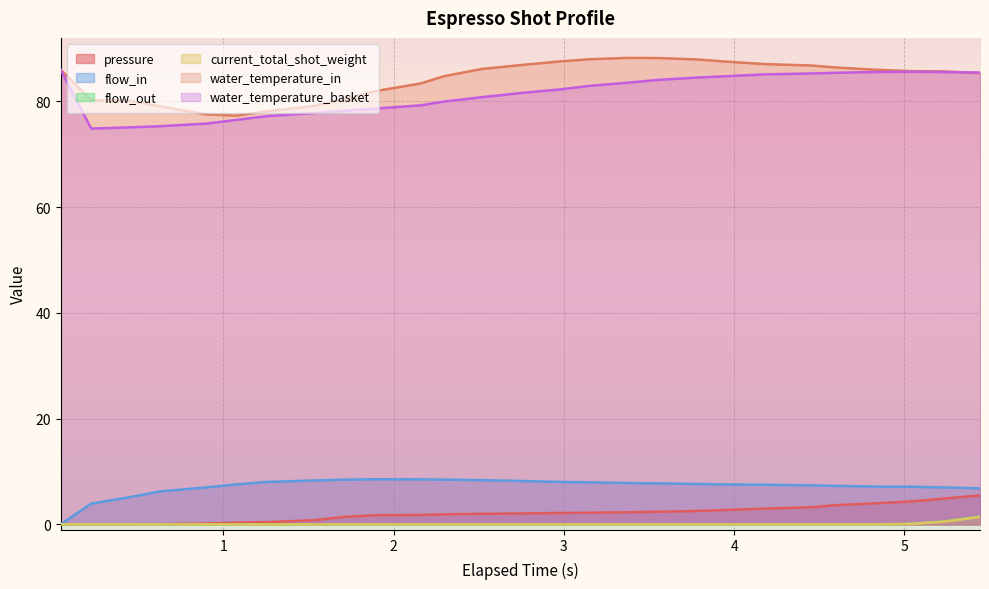

What is the maximum value for water_temperature_in?

88.2